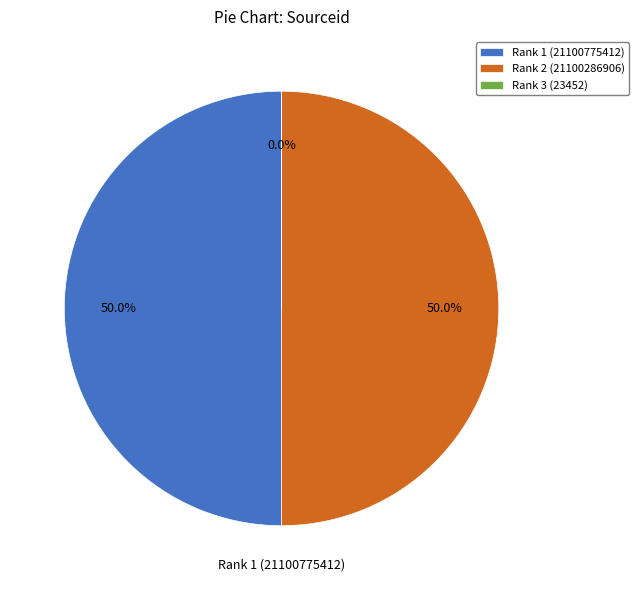

True or false: Rank 2 (21100286906) accounts for 50% of the total.

True